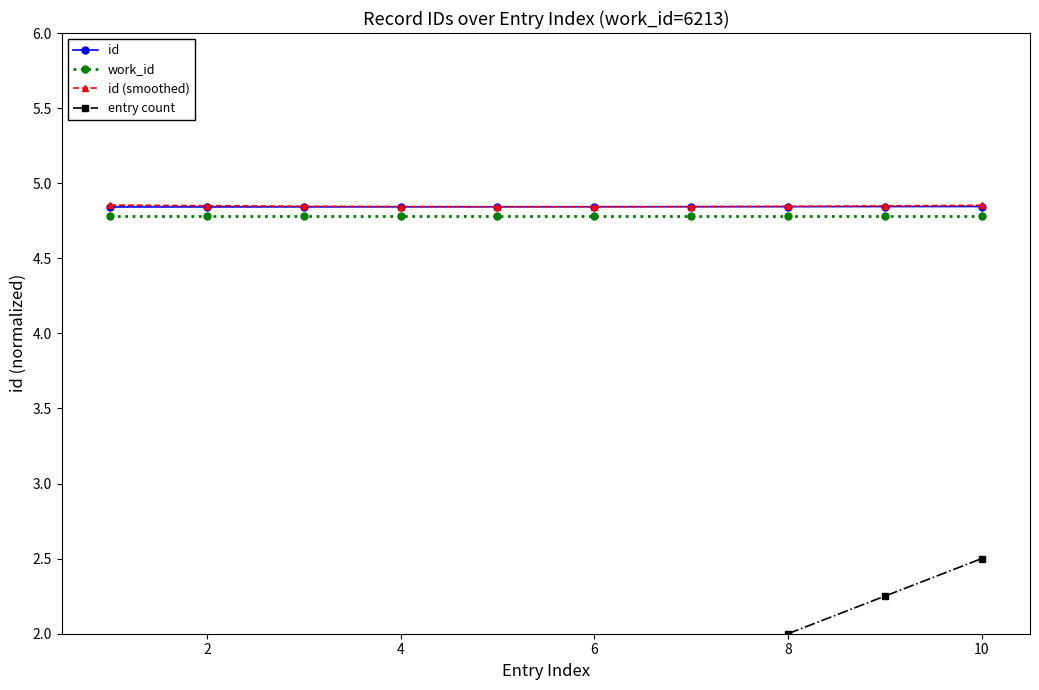

True or false: work_id has a value of 7.0 at 8.

False